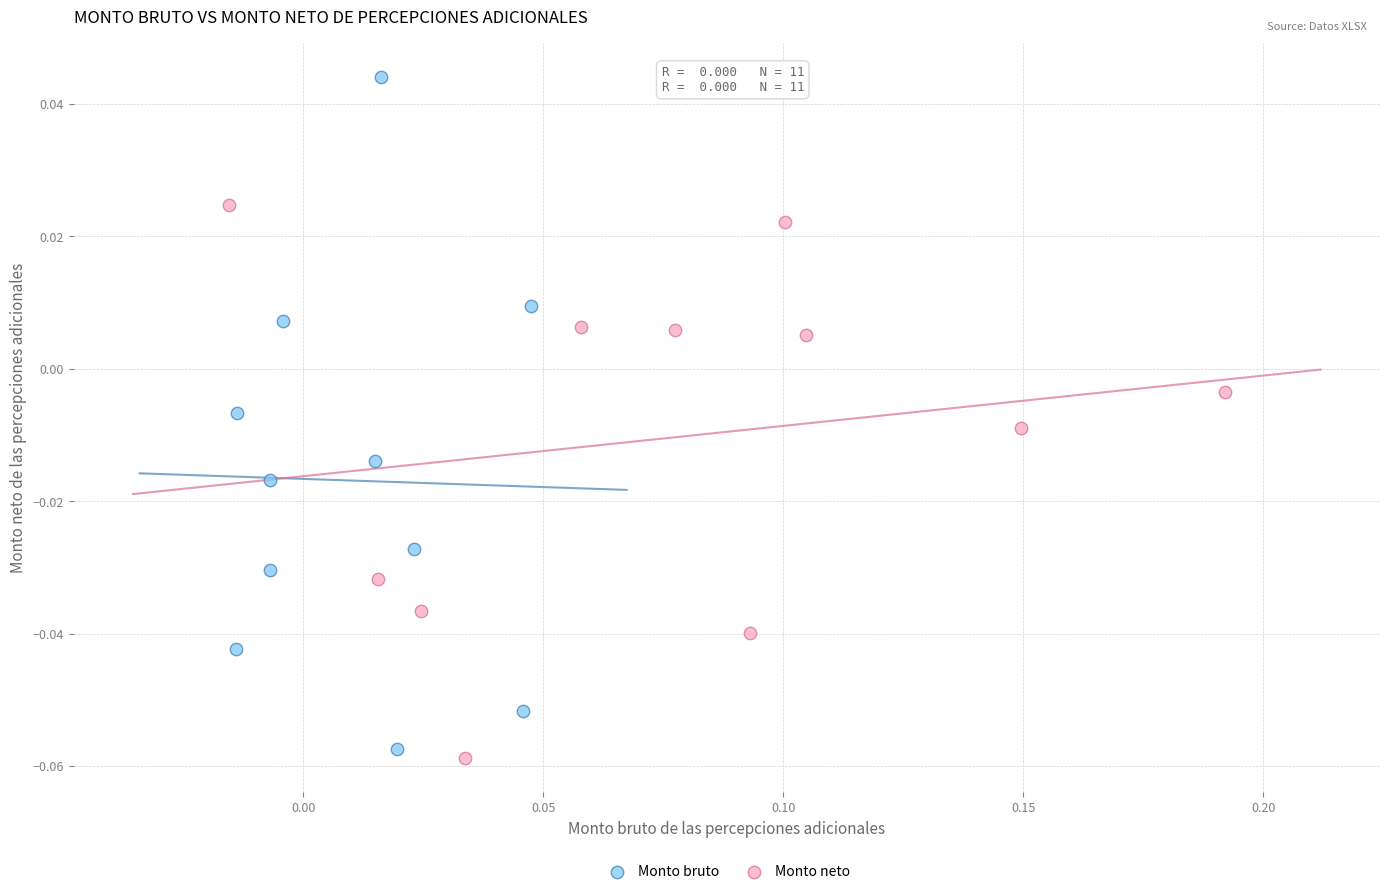

Which series has the largest Y range (max minus min)?

Monto bruto